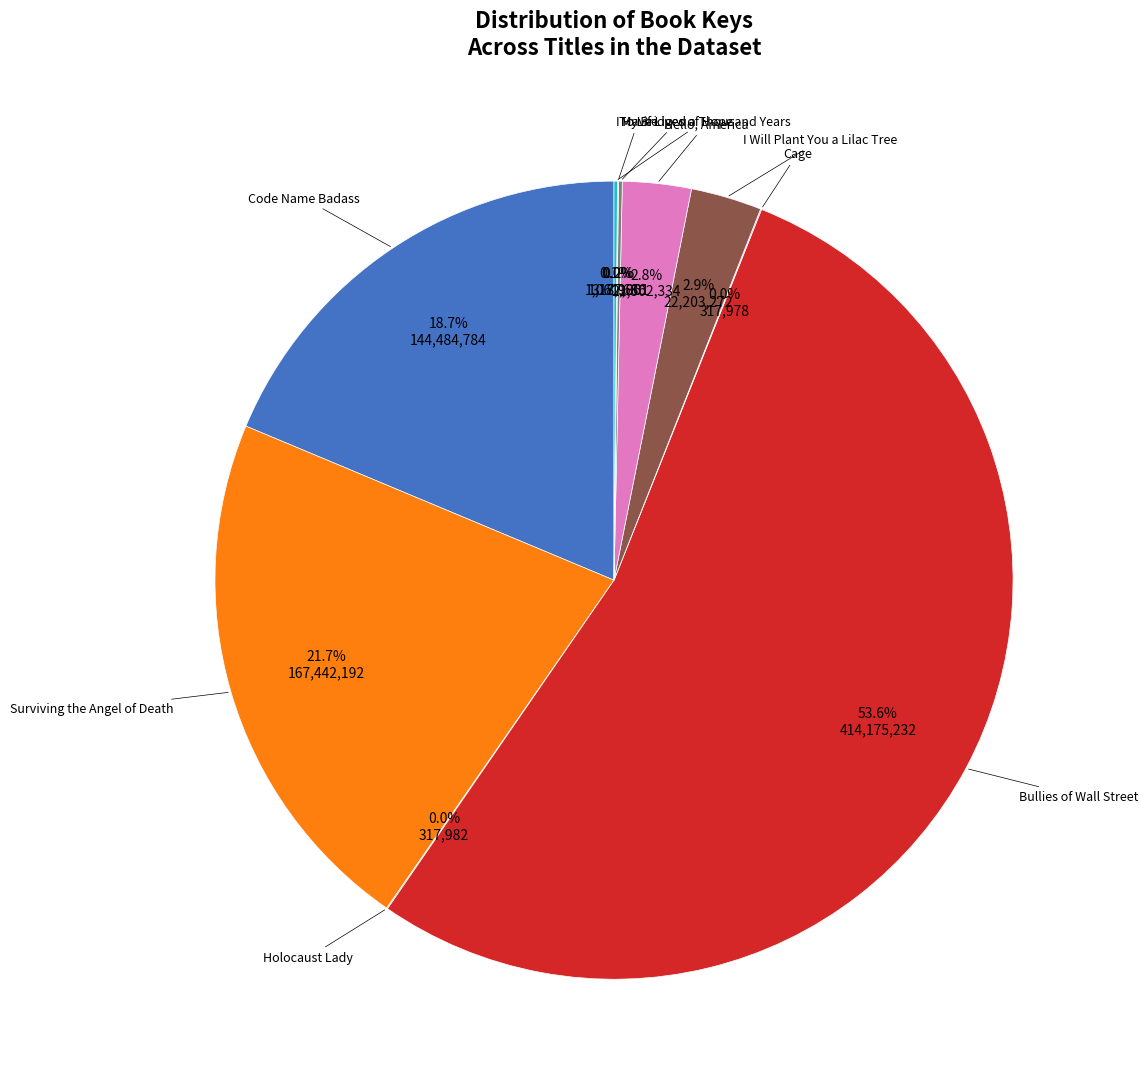

Is there a majority slice in this chart?

Yes